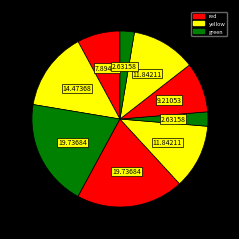

How many slices are in this pie chart?

9